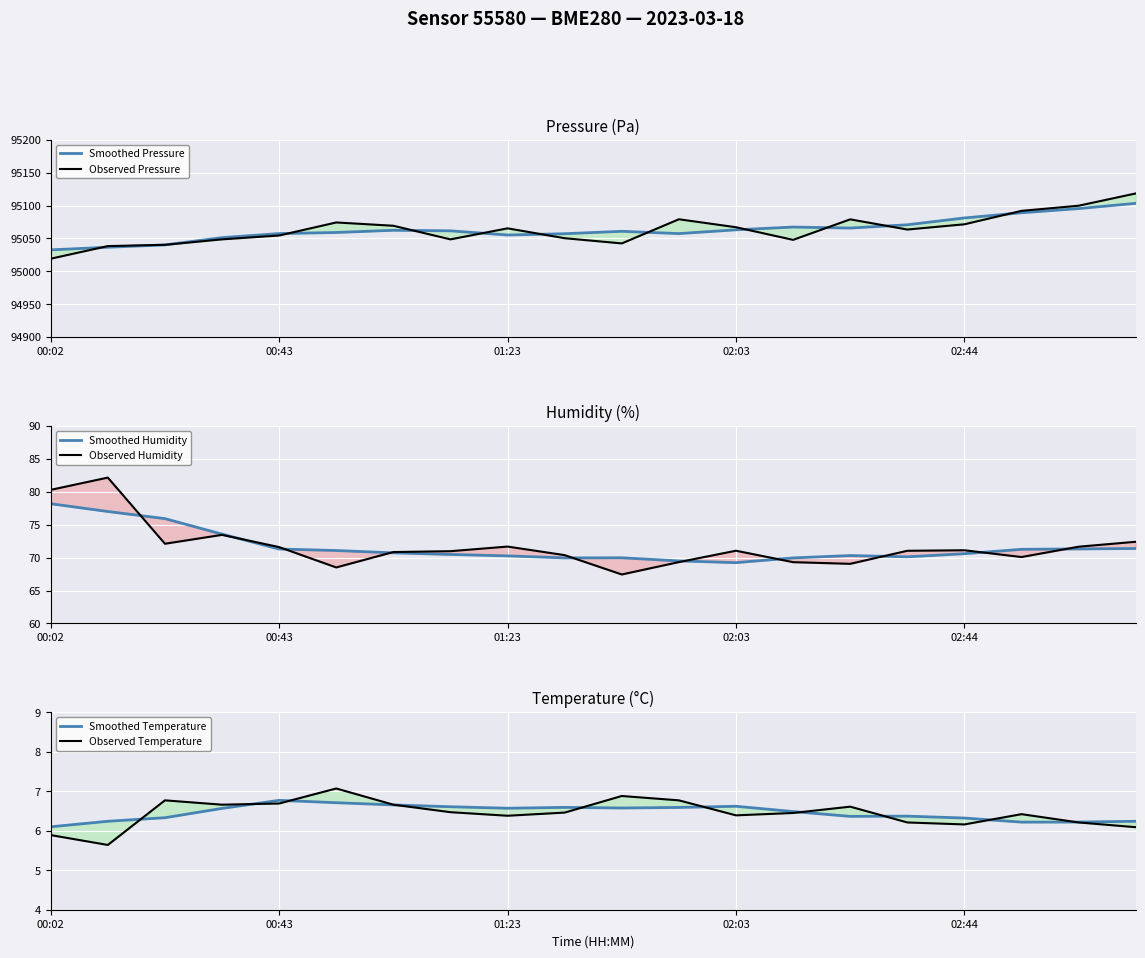

Rank the series by their maximum value, from lowest to highest.

Smoothed Temperature, Observed Temperature, Smoothed Humidity, Observed Humidity, Smoothed Pressure, Observed Pressure